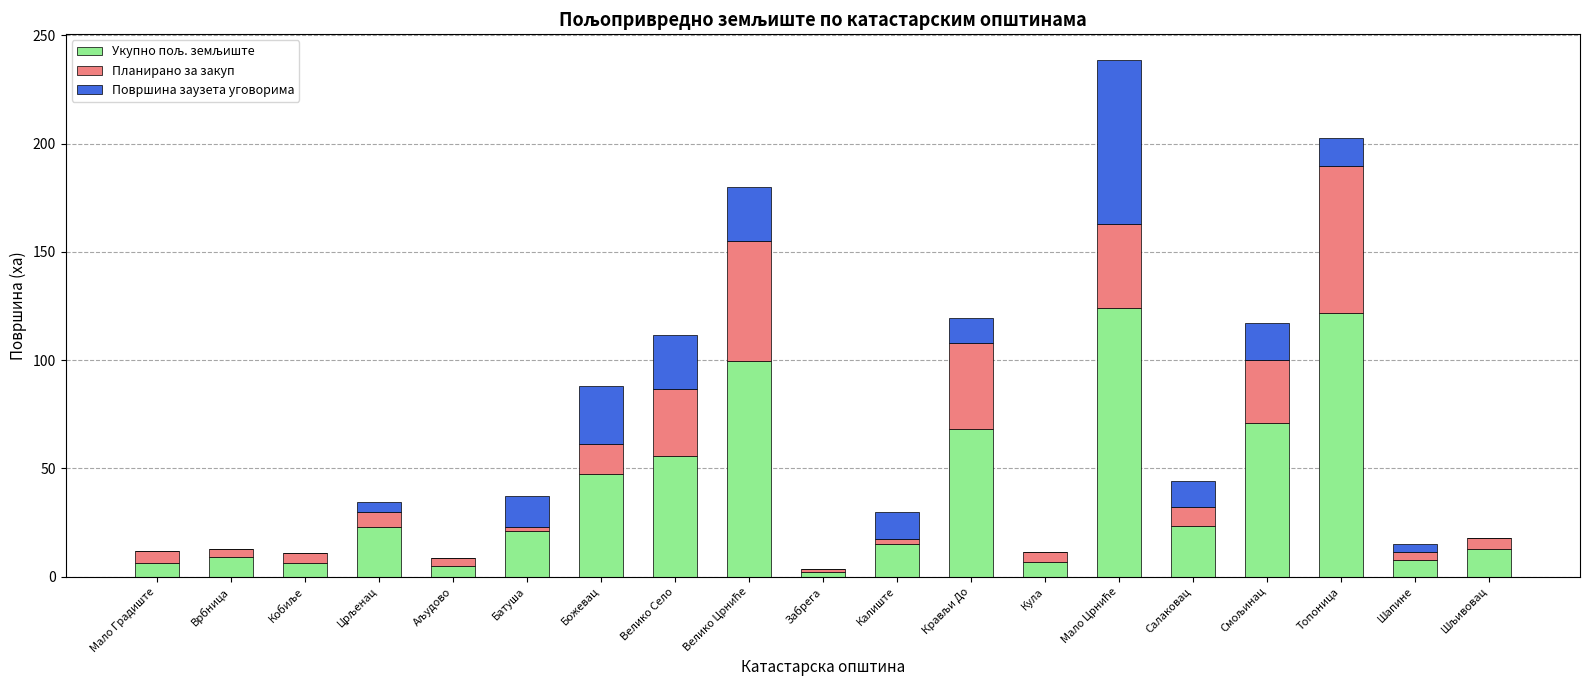

What is the total value across all series at Божевац?

88.0